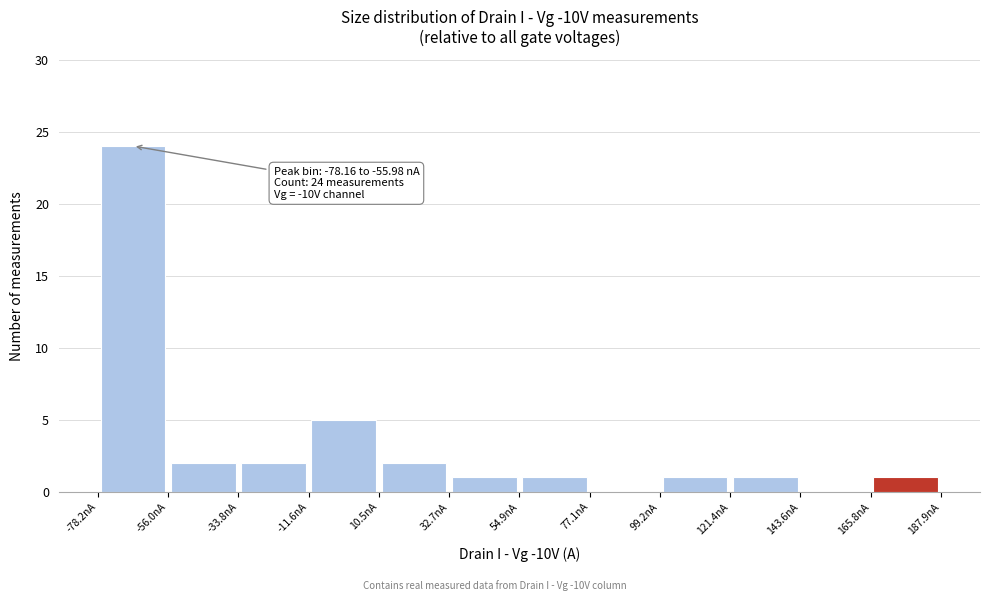

Over which range of the x-axis is the bar tallest?

-80 to -55